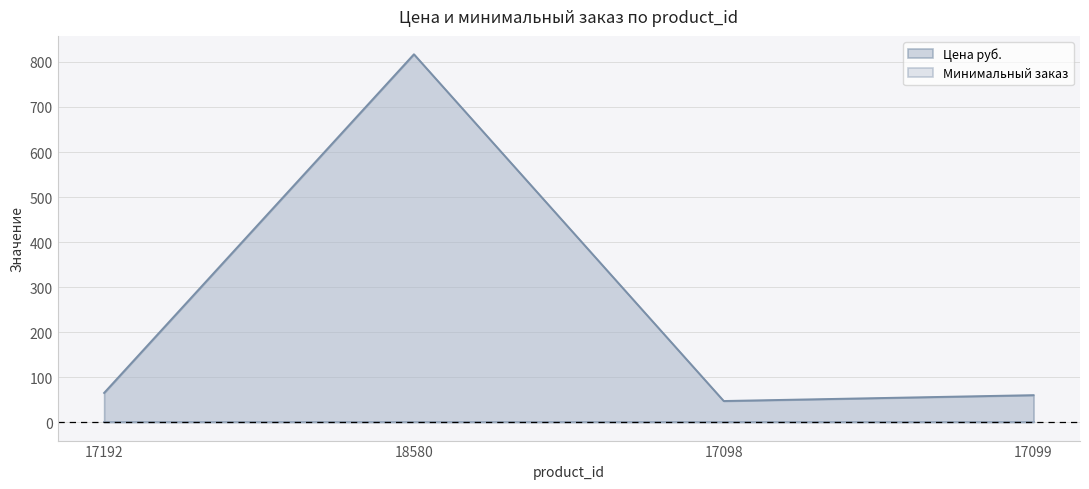

List the labels in order of value, largest first.

18580, 17192, 17099, 17098